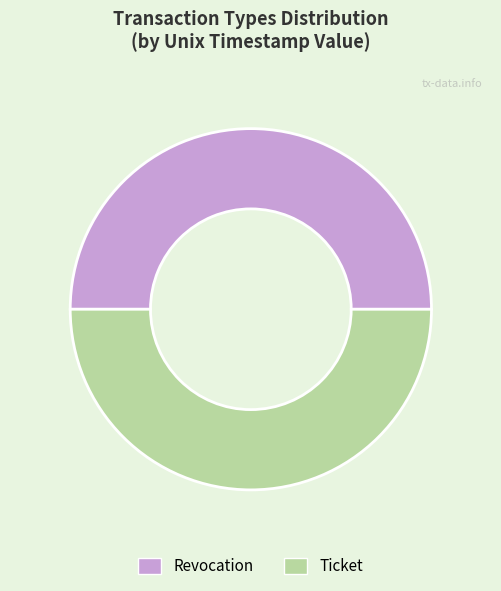

Combined, do Revocation and Ticket account for over 50%?

Yes